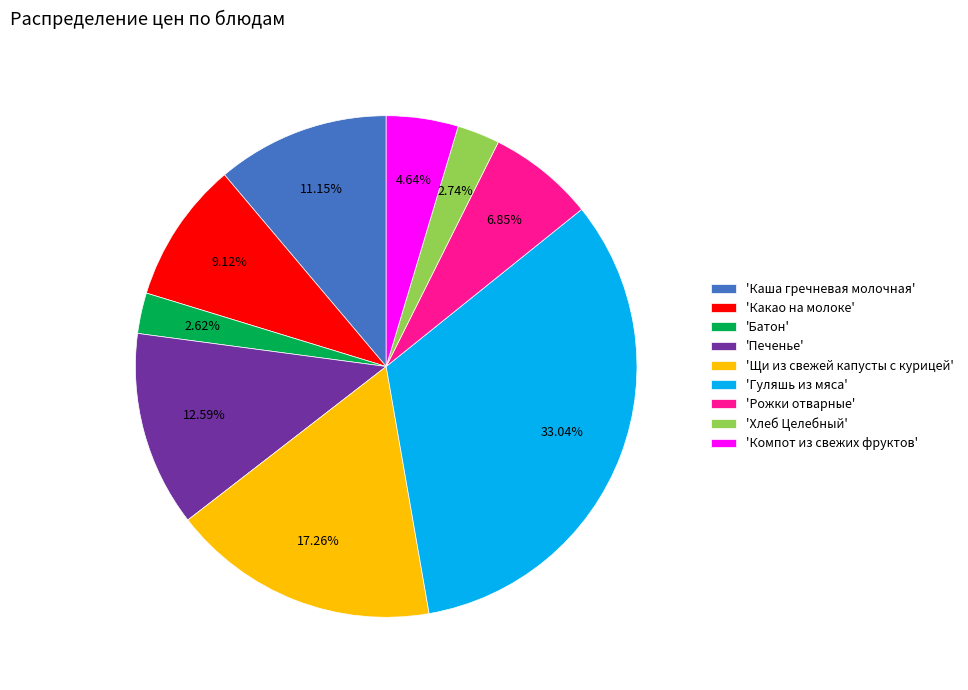

Is there a majority slice in this chart?

No